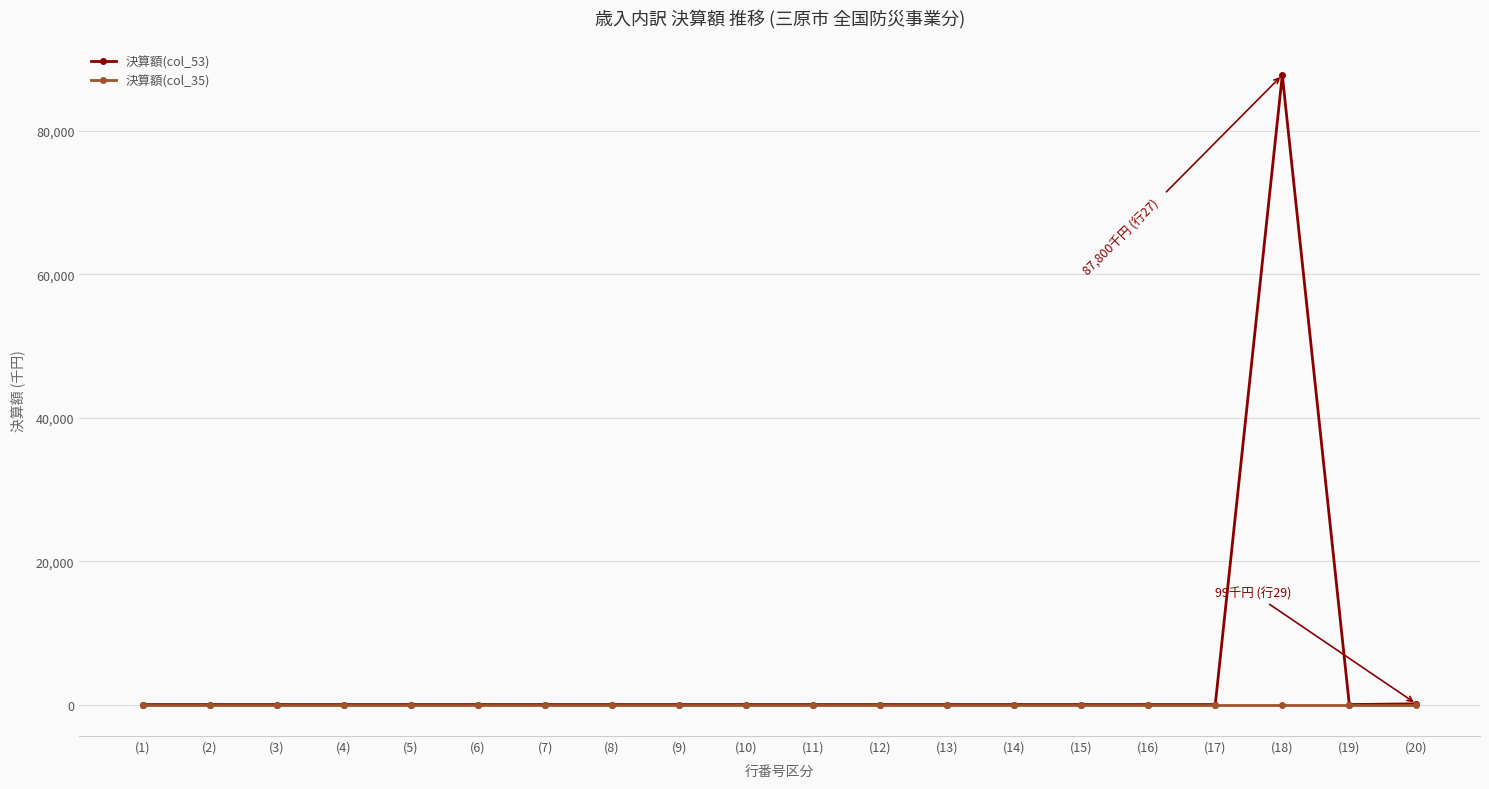

How many series are shown in this chart?

2